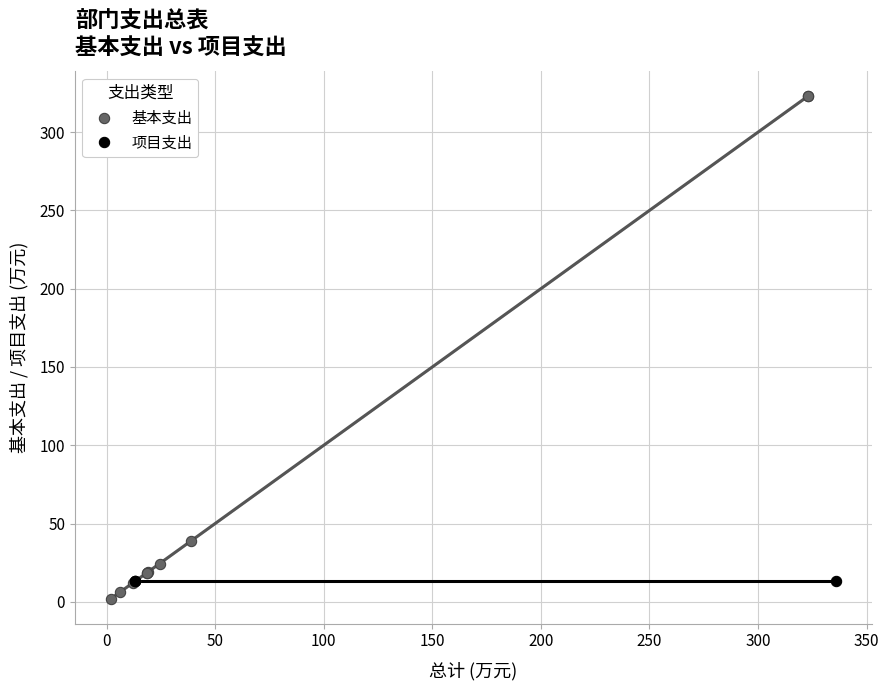

Which series reaches the minimum Y coordinate?

基本支出